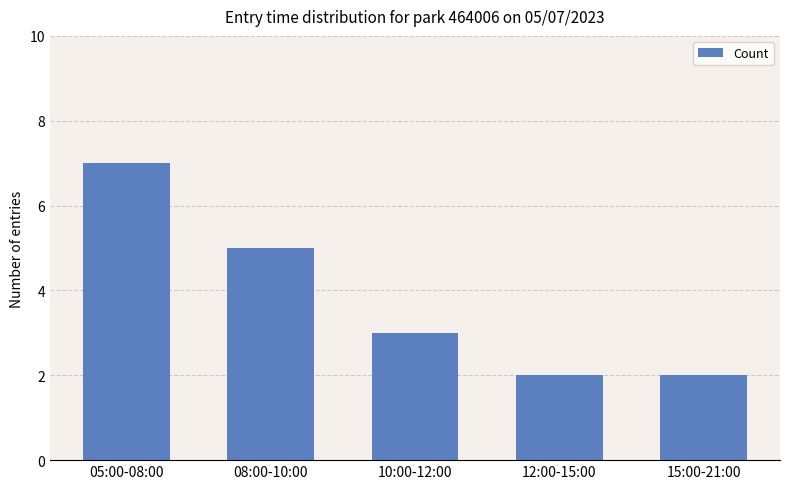

What position from the left is 15:00-21:00?

5